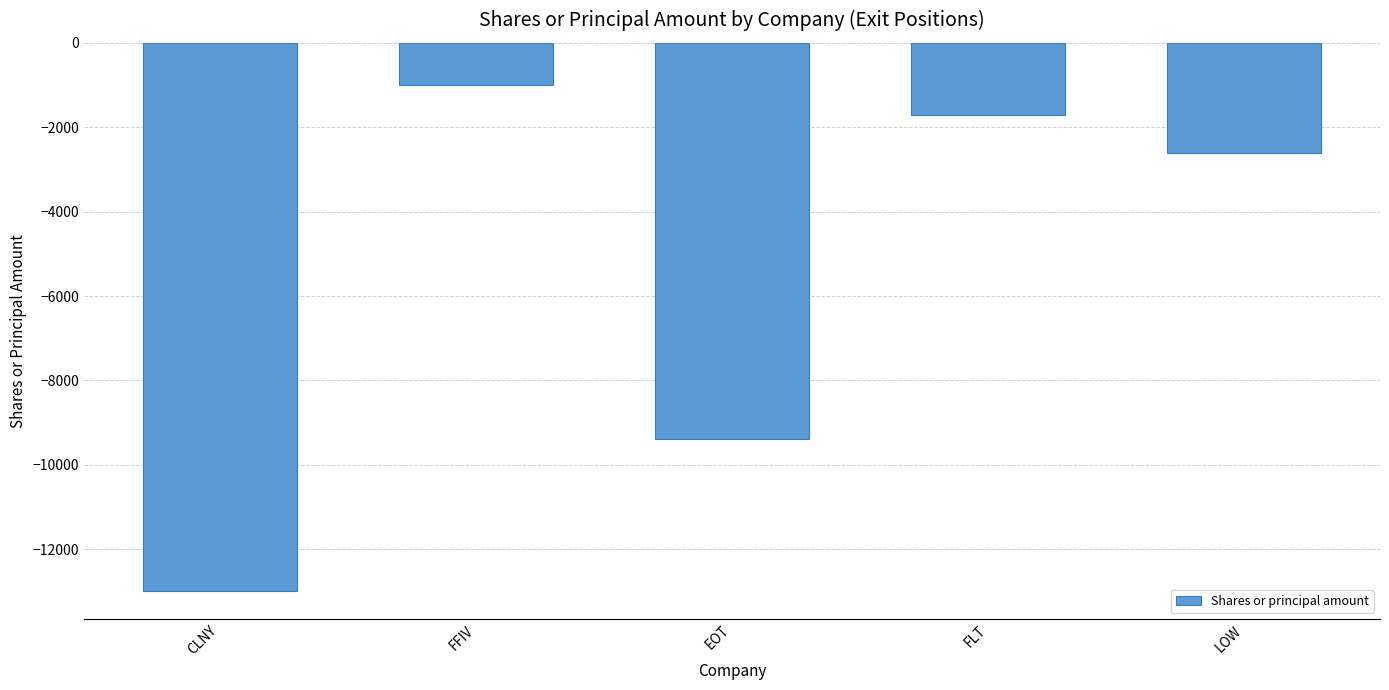

Which label corresponds to the smallest value in the chart?

CLNY